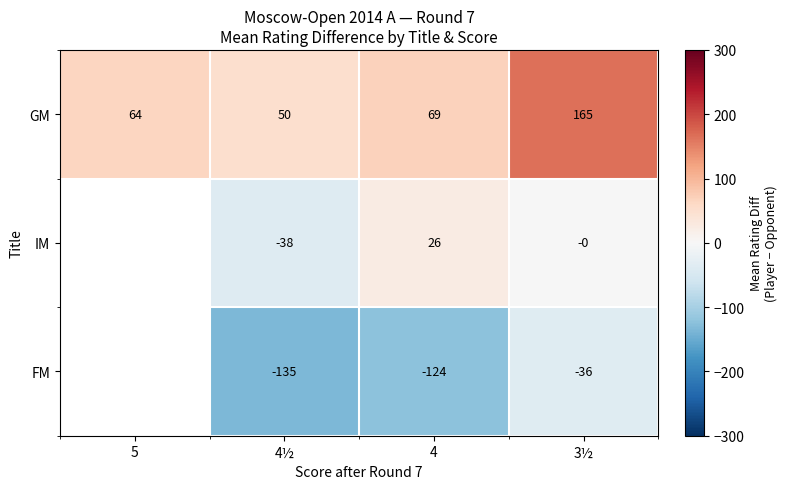

Is it true that GM equals 39.4 at 3½?

False